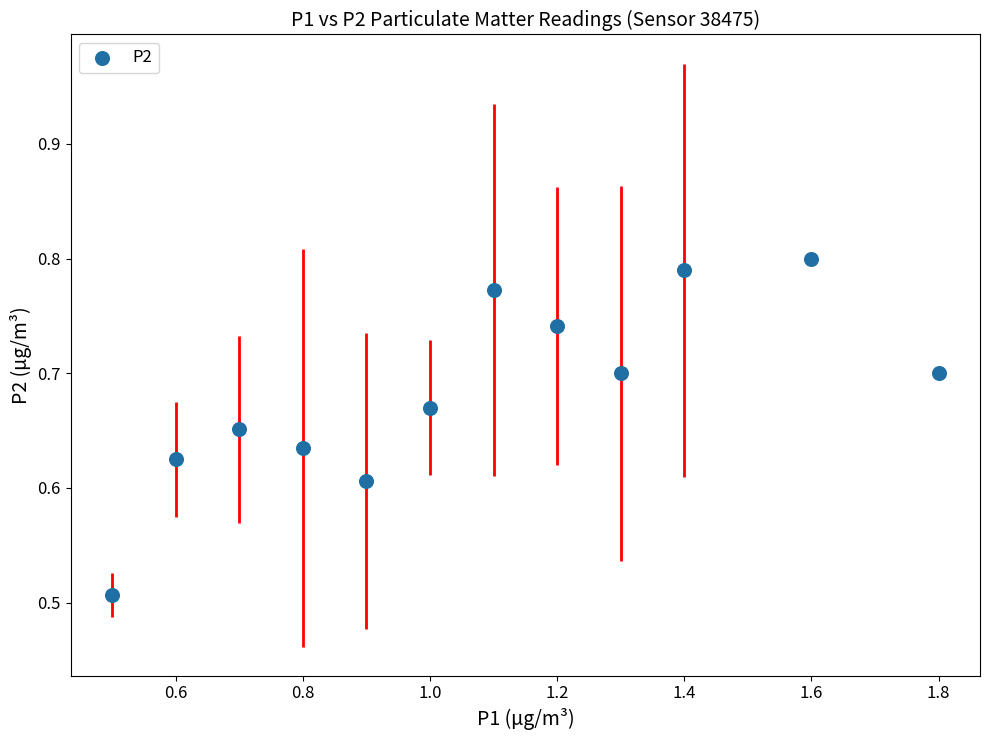

What is the average X value?

1.1